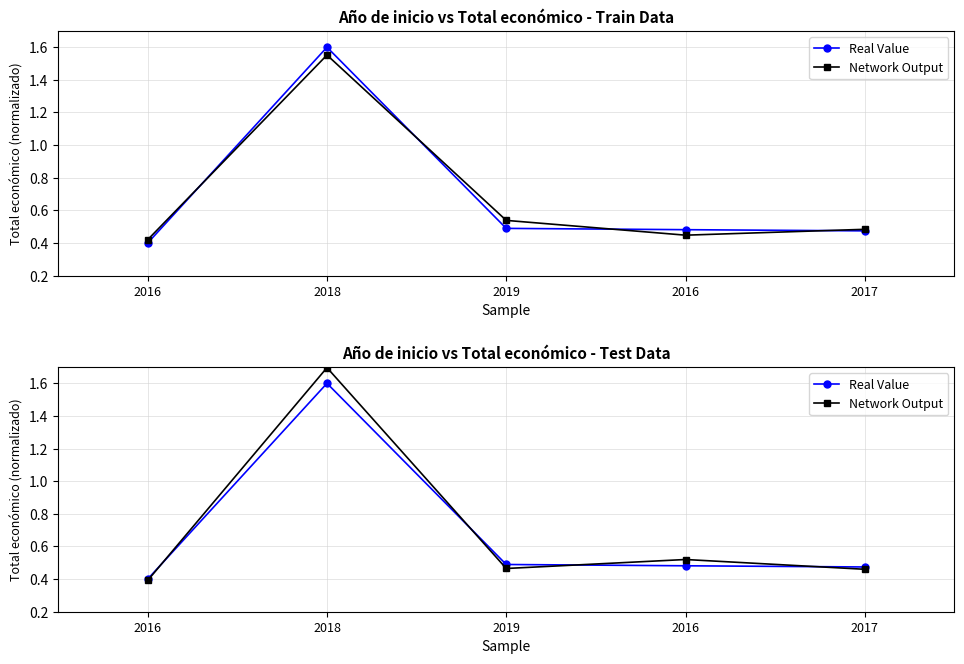

Reading left to right, transcribe all the data shown in this chart.

Real Value: 2016=0.4	2018=1.6	2019=0.5	2016=0.5	2017=0.5
Network Output: 2016=0.4	2018=1.7	2019=0.5	2016=0.5	2017=0.5